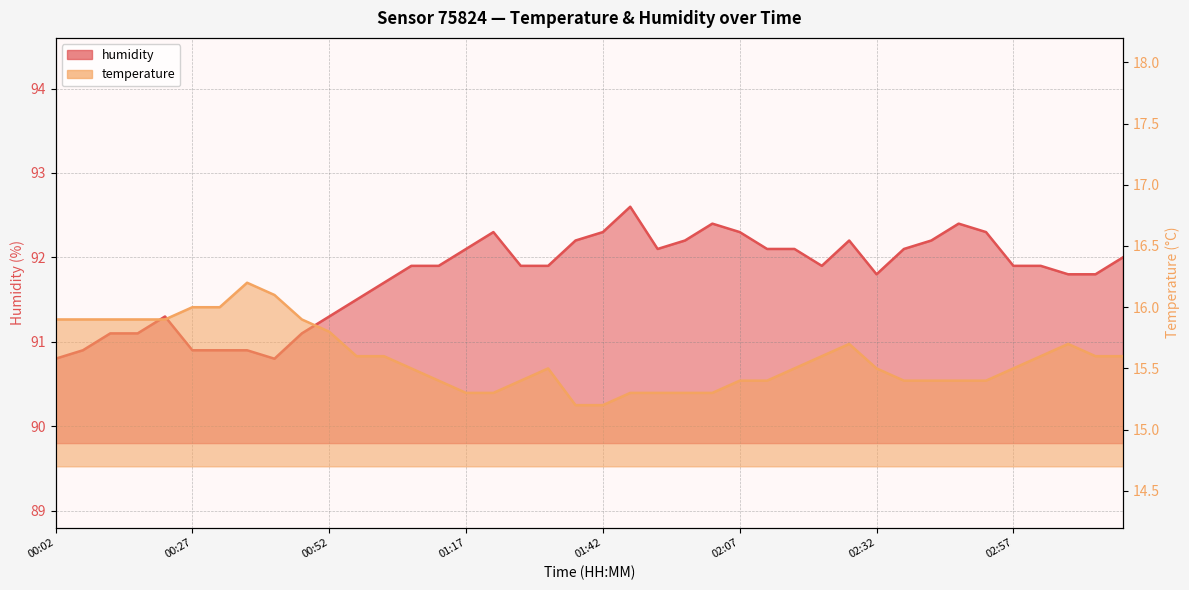

What is the difference between the maximum and minimum values in the humidity series?

1.8